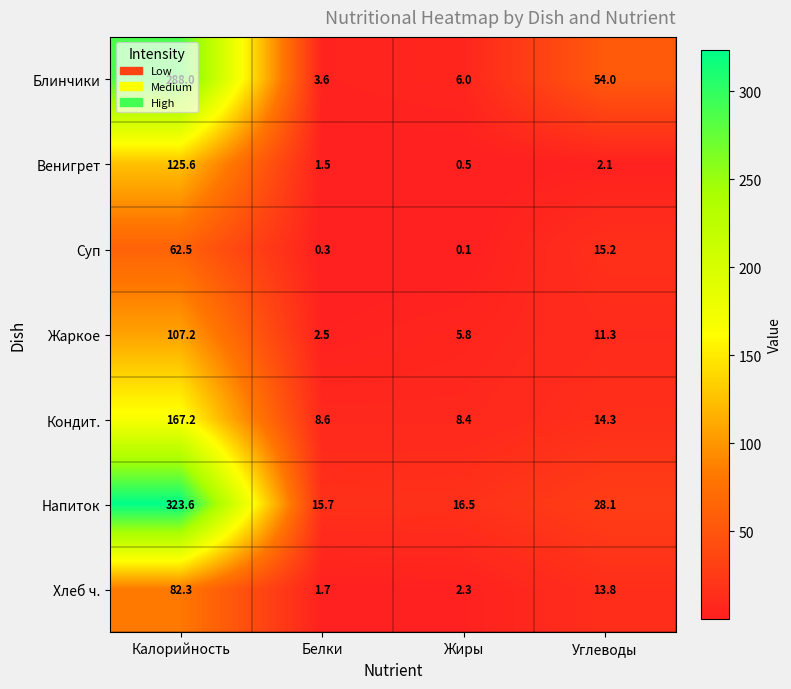

At which category is the sum across all series the highest?

Калорийность